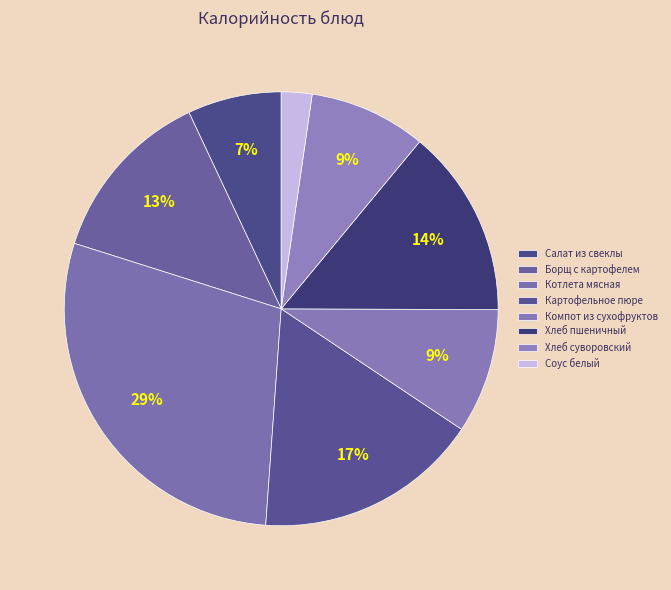

Which slice is the smallest?

Соус белый